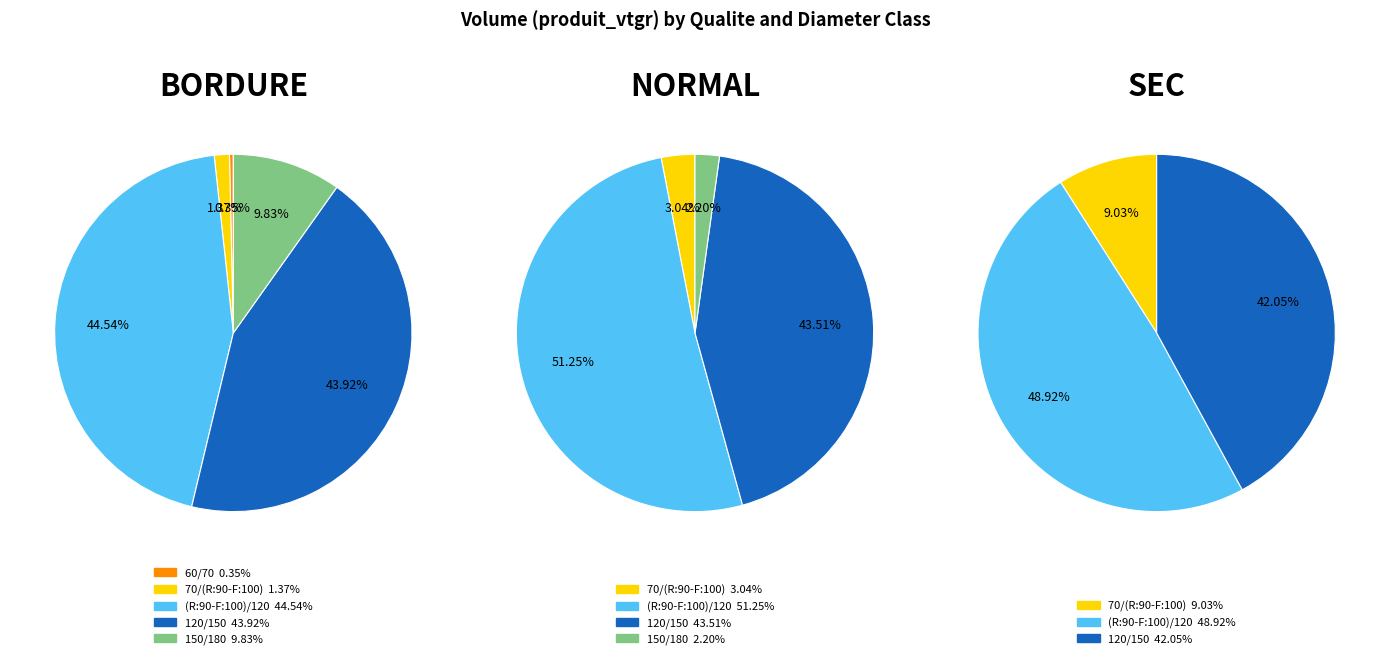

Which series changed the most between 70/(R:90-F:100) and 150/180?

BORDURE